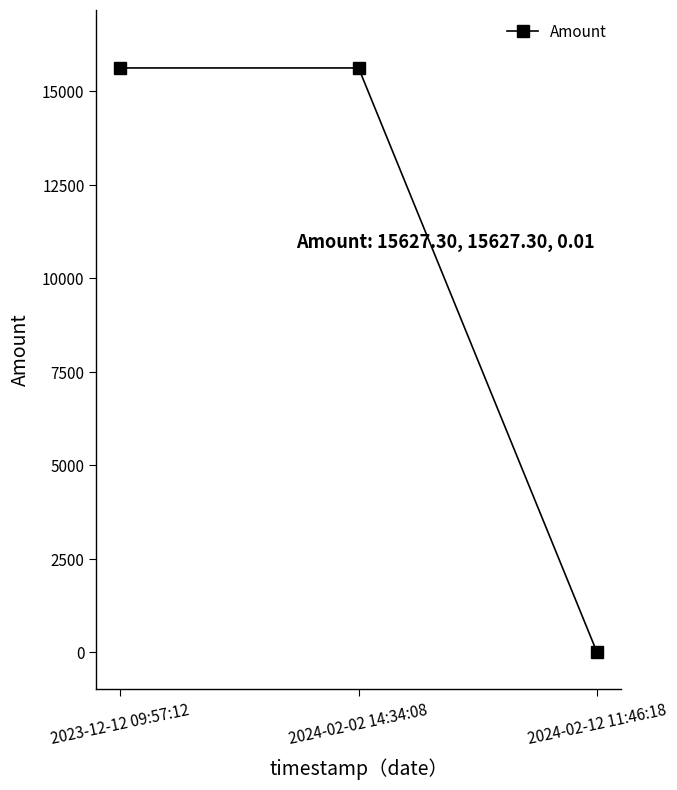

What is the sum of all values?

31254.6